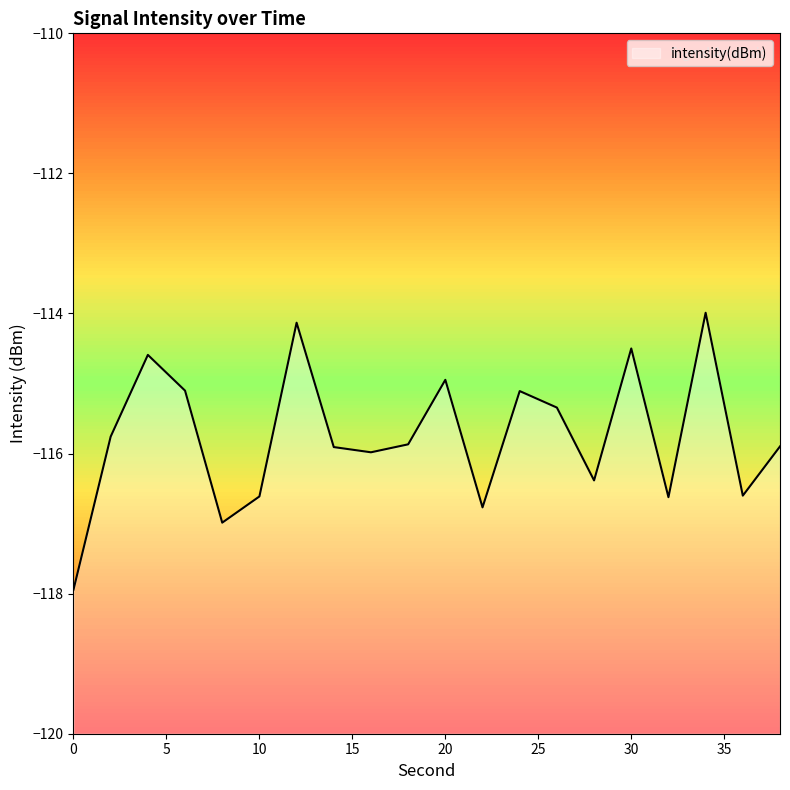

List the labels in order of value, smallest first.

0, 8, 22, 32, 10, 36, 28, 16, 14, 38, 18, 2, 26, 24, 6, 20, 4, 30, 12, 34